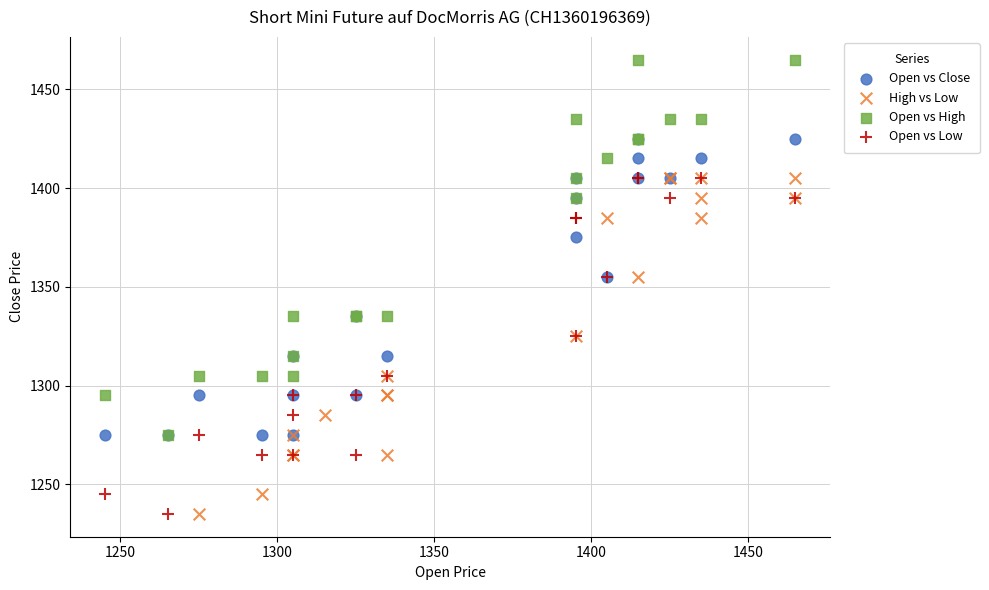

Which series has the largest Y range (max minus min)?

Open vs High